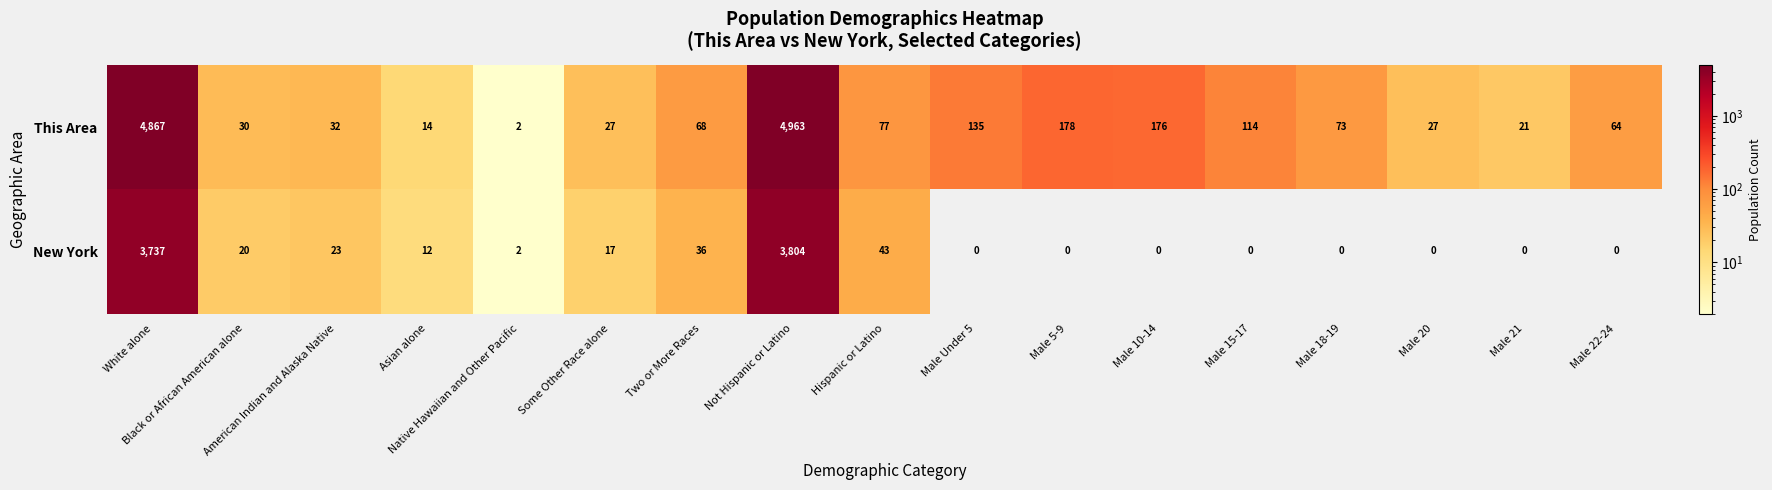

At Male Under 5, list the series in order from largest to smallest.

This Area, New York